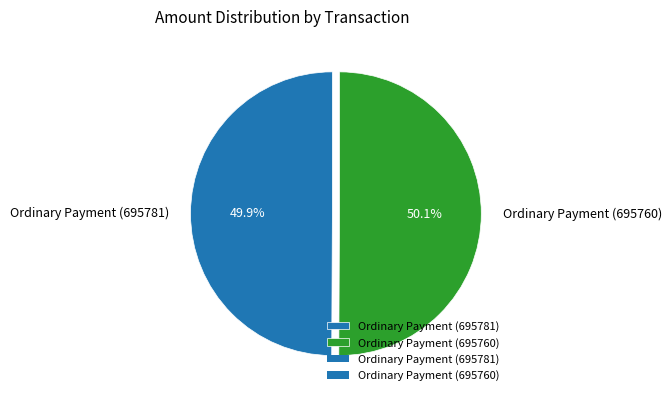

Is the sum of Ordinary Payment (695760) and Ordinary Payment (695781) greater than half?

Yes